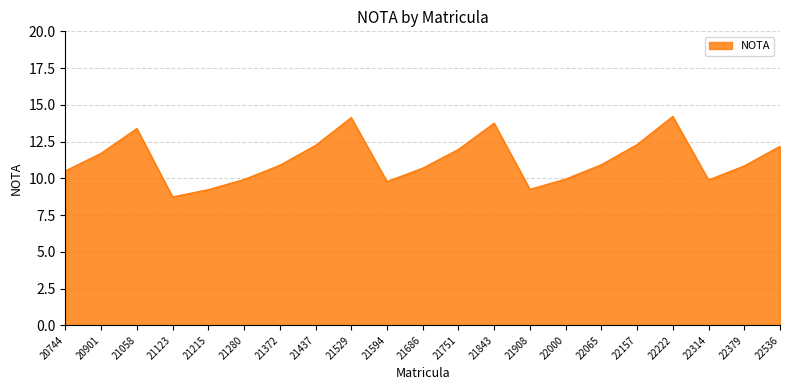

What is the change in value from 20901 to 21908?

-2.5